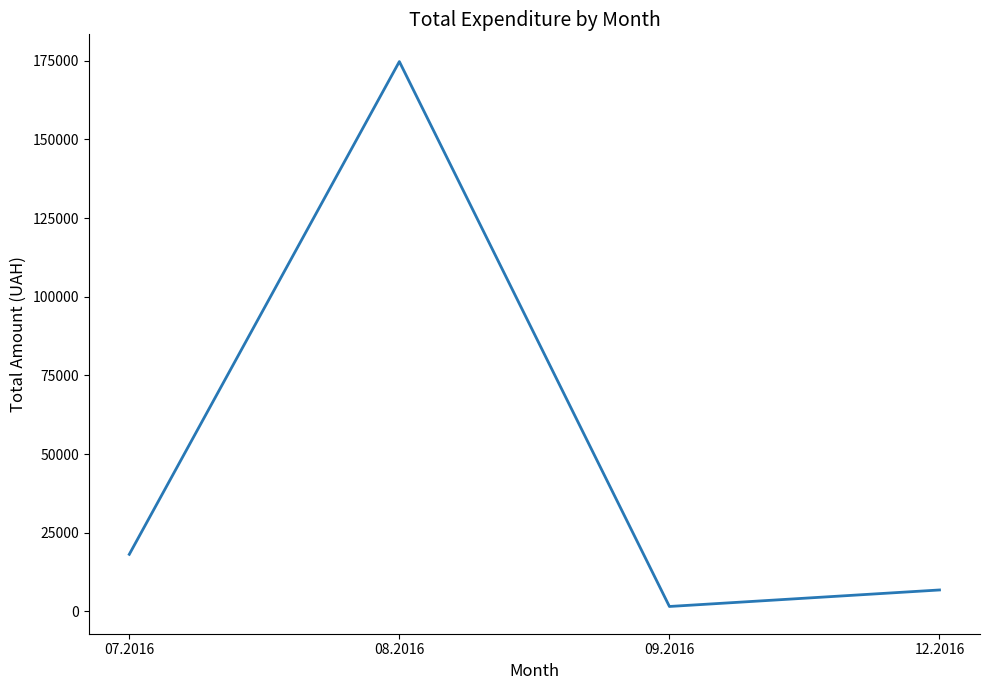

What is the change in value from 08.2016 to 09.2016?

-173144.2